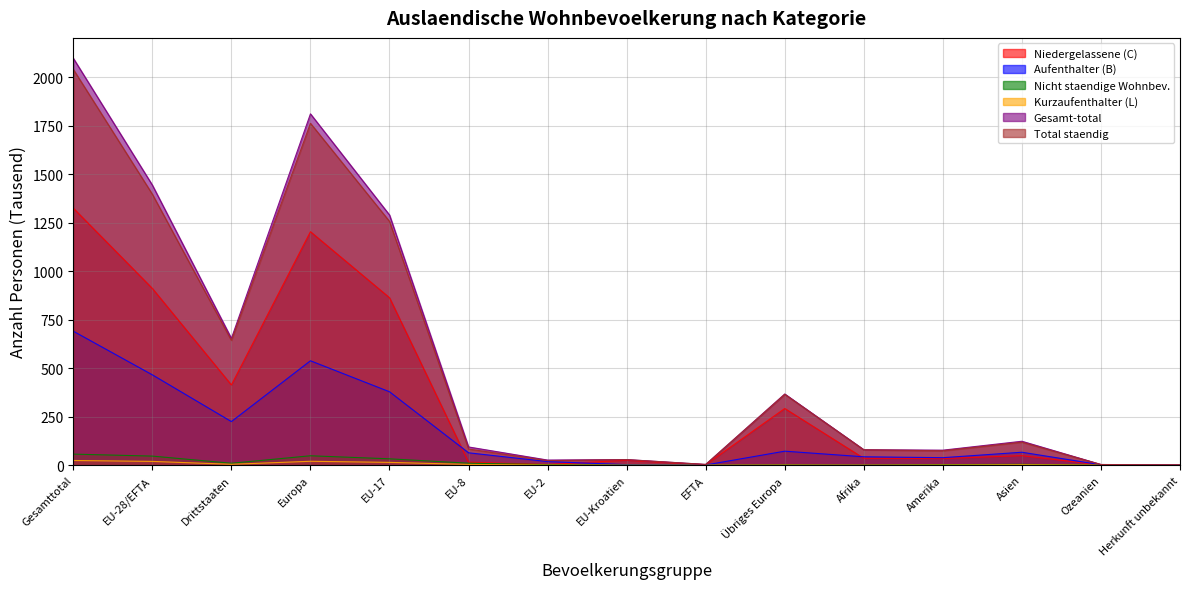

Rank the series by their maximum value, from lowest to highest.

Kurzaufenthalter (L), Nicht staendige Wohnbev., Aufenthalter (B), Niedergelassene (C), Total staendig, Gesamt-total